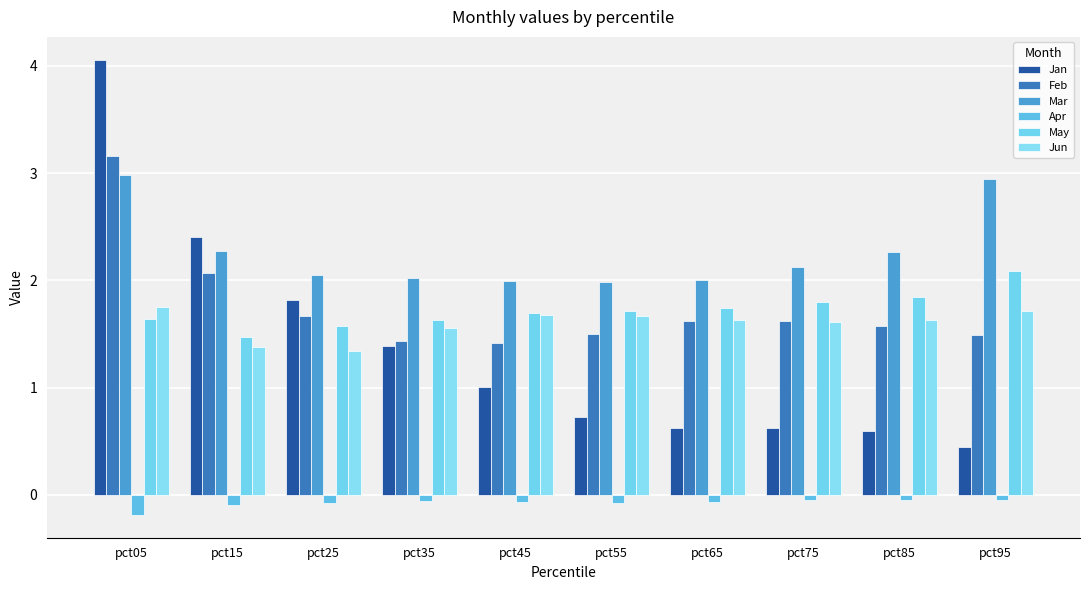

What is the smallest value displayed?

-0.2